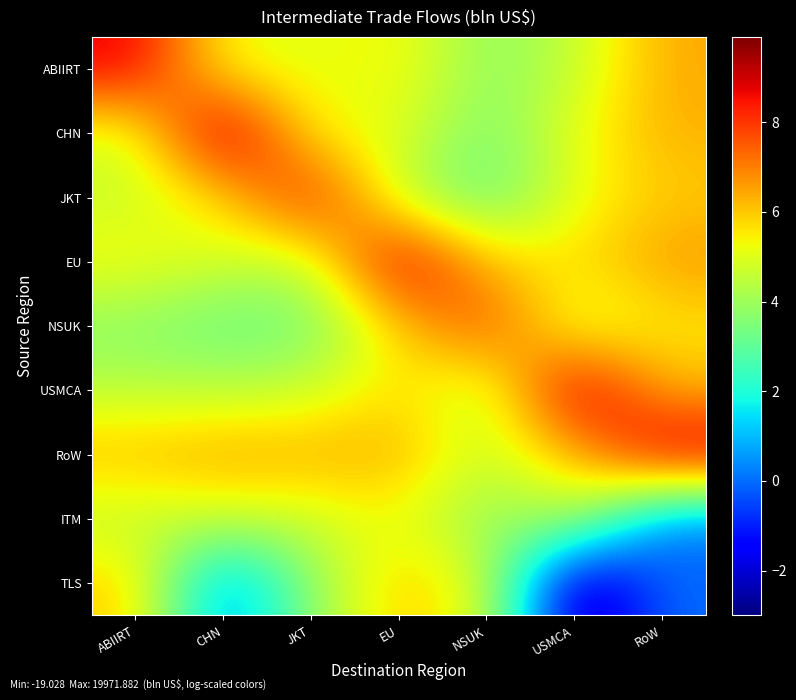

Reading left to right, what are all the values shown in this chart?

ABIIRT: ABIIRT=8.9	CHN=5.1	JKT=5.1	EU=5.5	NSUK=3.7	USMCA=4.6	RoW=6.4
CHN: ABIIRT=4.8	CHN=9.9	JKT=5.2	EU=5.1	NSUK=3.3	USMCA=5.2	RoW=6.3
JKT: ABIIRT=4.6	CHN=5.7	JKT=8.7	EU=4.4	NSUK=2.9	USMCA=5.1	RoW=5.9
EU: ABIIRT=5.4	CHN=4.8	JKT=4.5	EU=9.5	NSUK=5.9	USMCA=5.6	RoW=6.7
NSUK: ABIIRT=3.7	CHN=3.1	JKT=3.3	EU=5.9	NSUK=8.0	USMCA=4.6	RoW=5.5
USMCA: ABIIRT=4.4	CHN=4.4	JKT=4.7	EU=5.8	NSUK=4.2	USMCA=9.6	RoW=6.2
RoW: ABIIRT=6.2	CHN=6.5	JKT=6.4	EU=6.4	NSUK=4.6	USMCA=6.1	RoW=9.4
ITM: ABIIRT=4.5	CHN=4.8	JKT=4.7	EU=5.3	NSUK=3.5	USMCA=4.7	RoW=0.0
TLS: ABIIRT=6.0	CHN=0.0	JKT=3.8	EU=6.0	NSUK=5.0	USMCA=-3.0	RoW=0.0